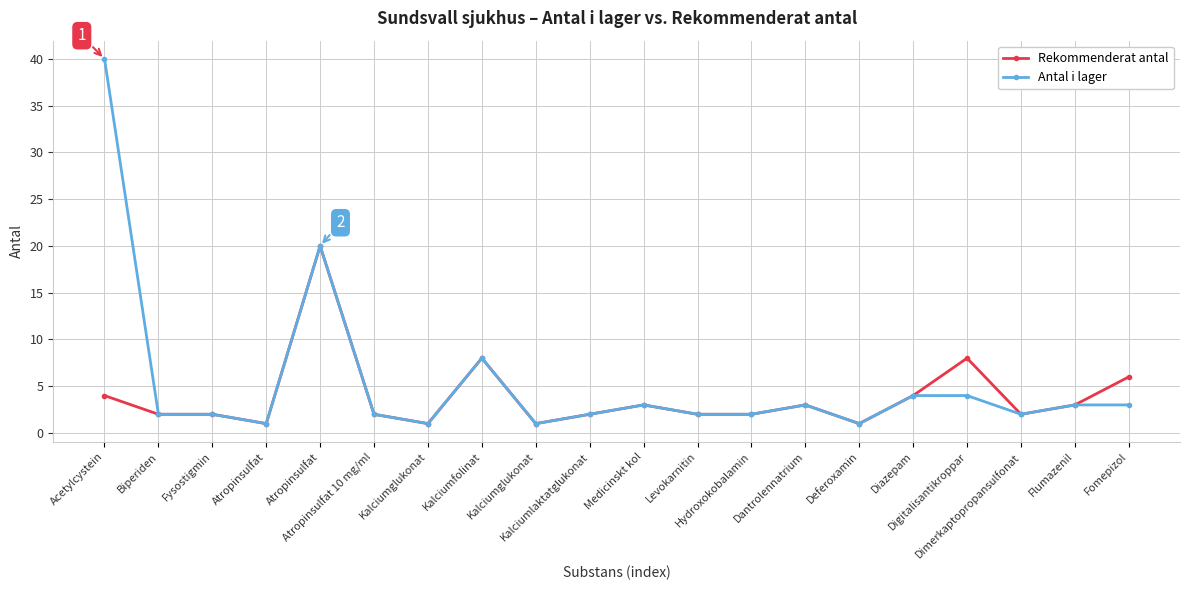

How many lines are shown in the chart?

2